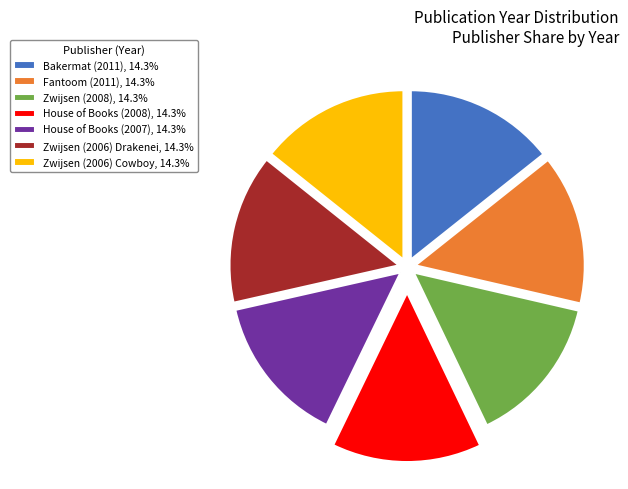

Is there any slice that represents more than half of the pie?

No